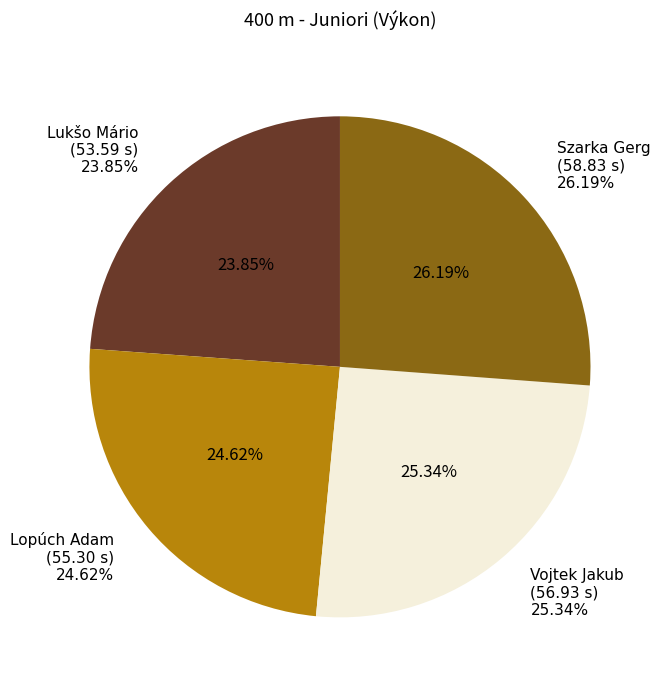

Which category has the biggest portion of the pie?

Szarka Gerg